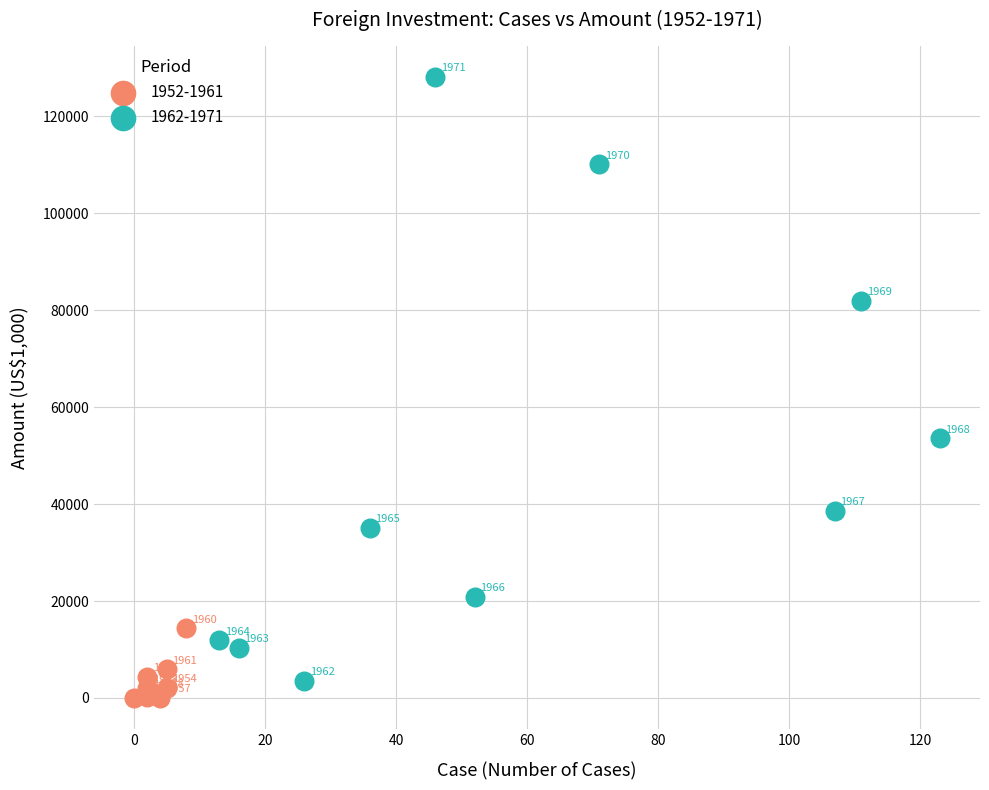

Which series contains the highest Y value?

1962-1971